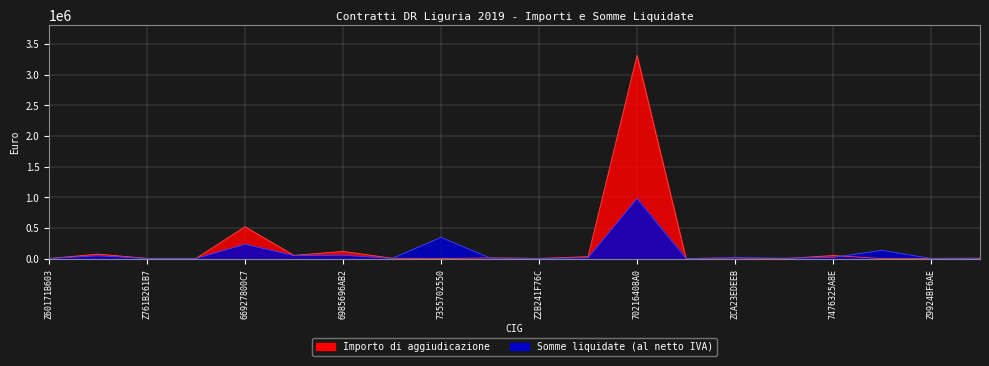

What is the maximum value shown in the chart?

3316321.3